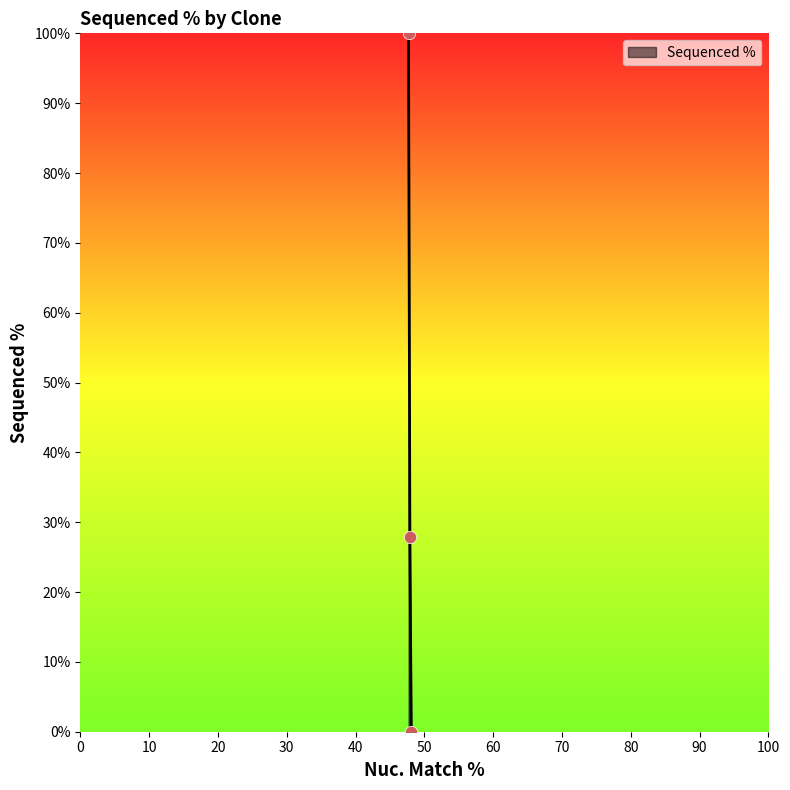

What is the difference between the maximum and second lowest values?

72.1